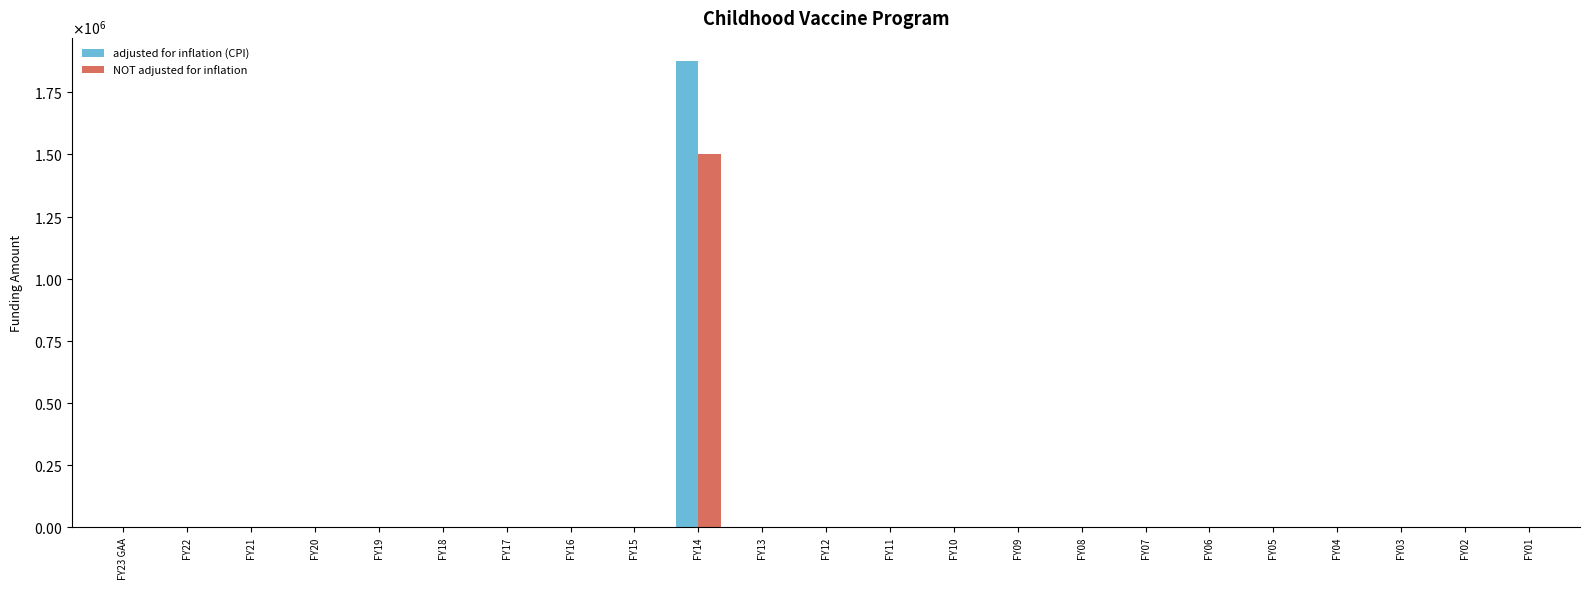

Between FY04 and FY12, which is larger?

FY04